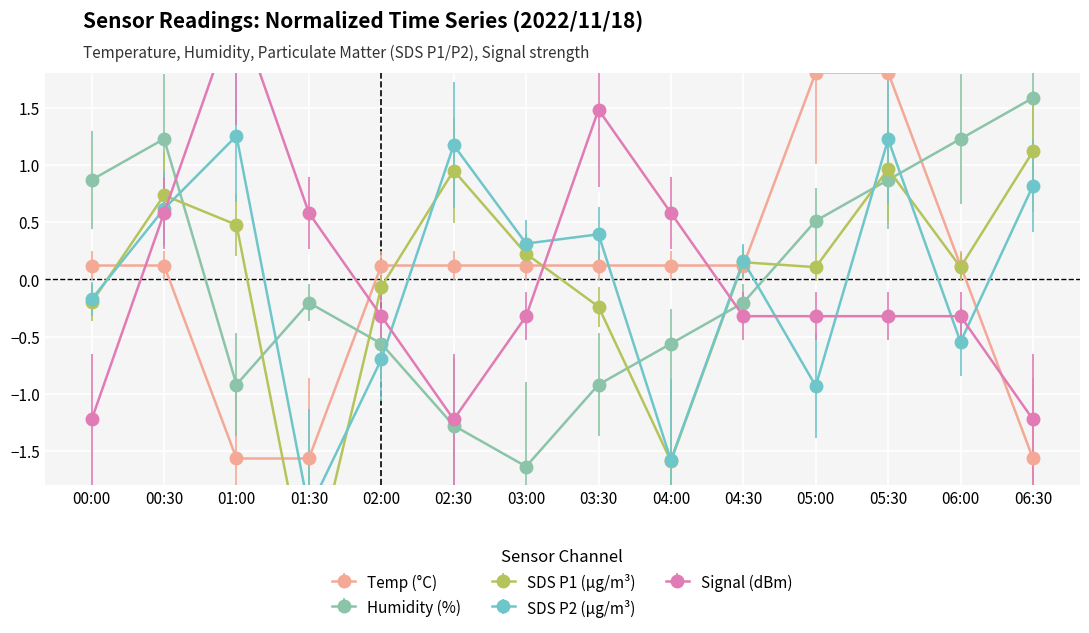

What is the greatest value displayed?

2.4